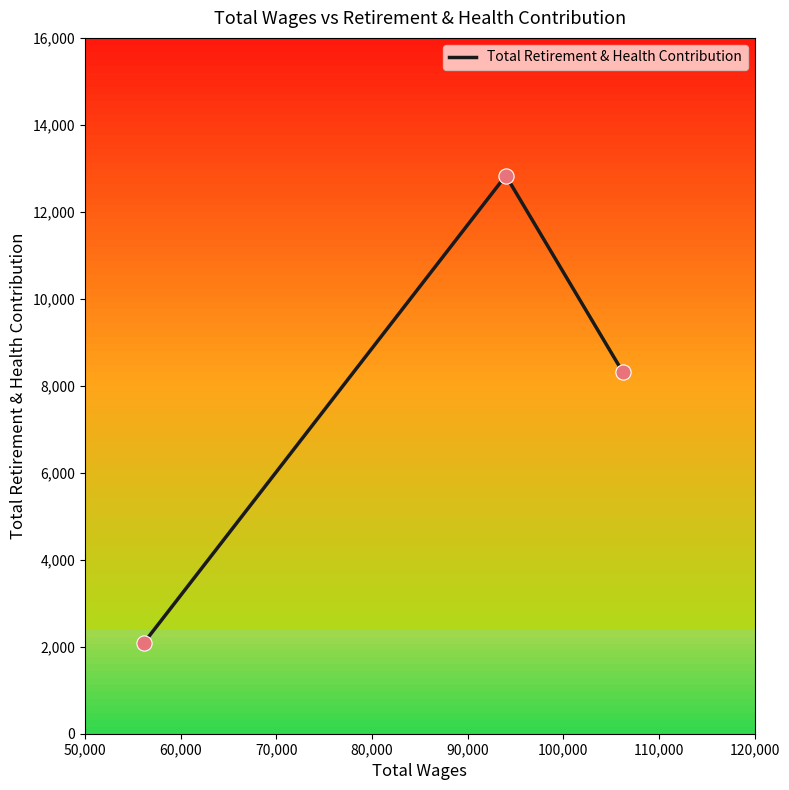

What is the minimum value shown in the chart?

2081